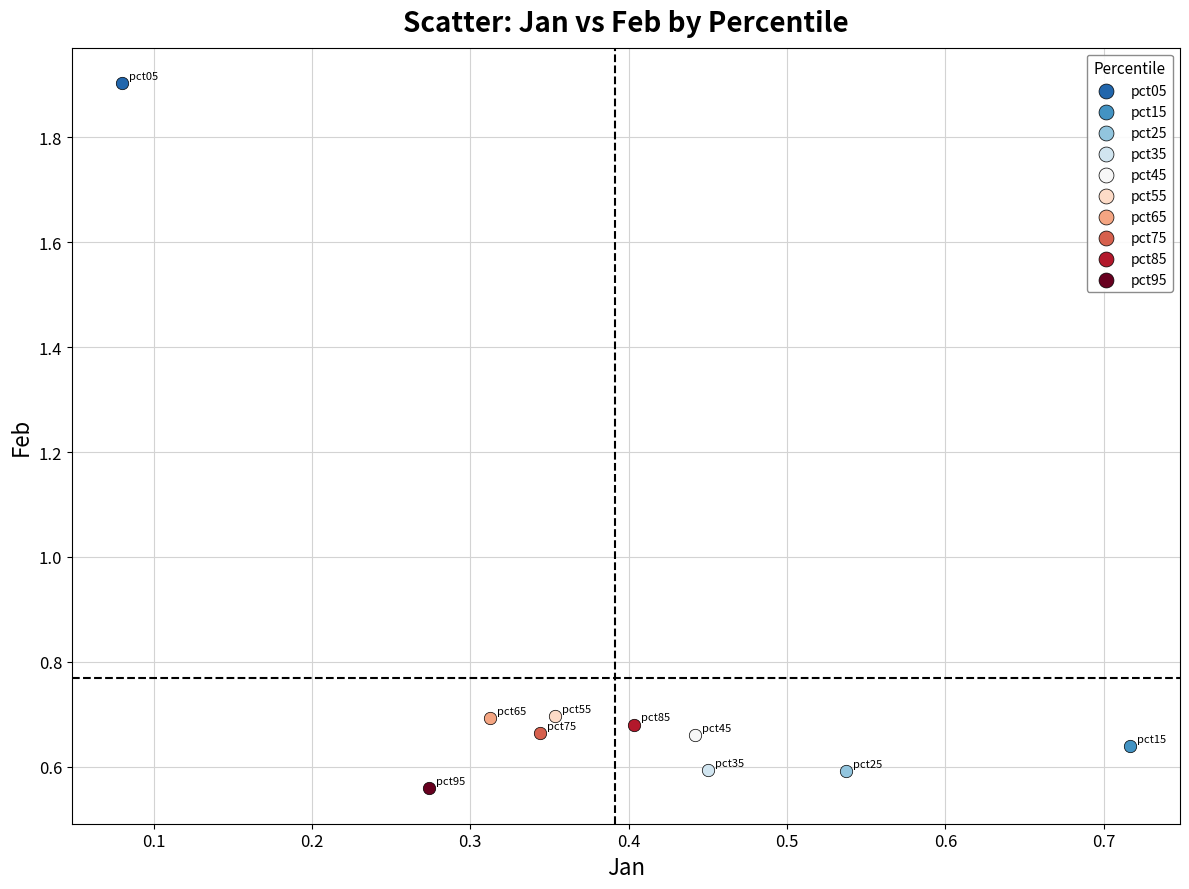

Which series contains the highest Y value?

pct05